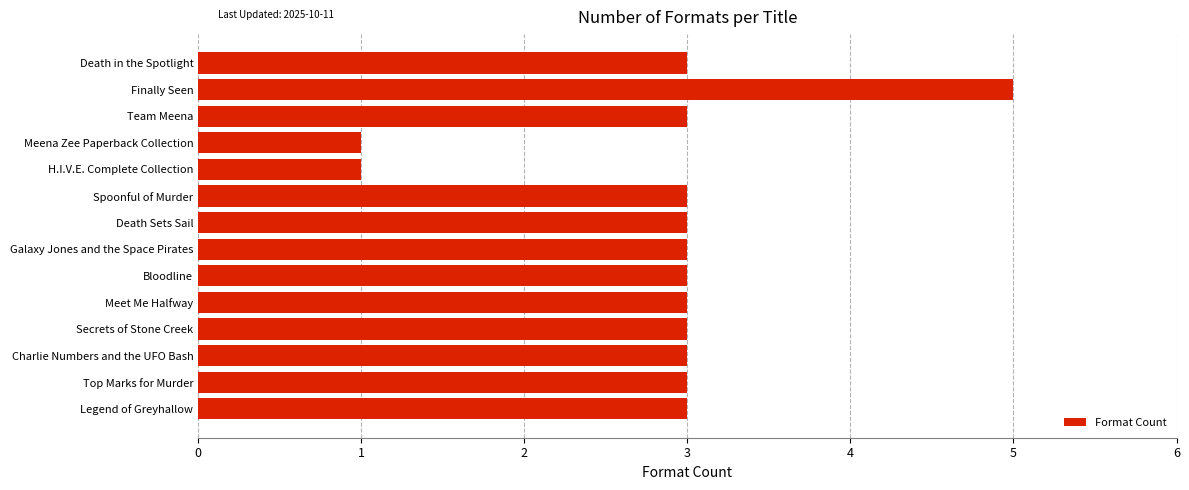

Reading bottom to top, transcribe all the data shown in this chart.

3	3	3	3	3	3	3	3	3	1	1	3	5	3